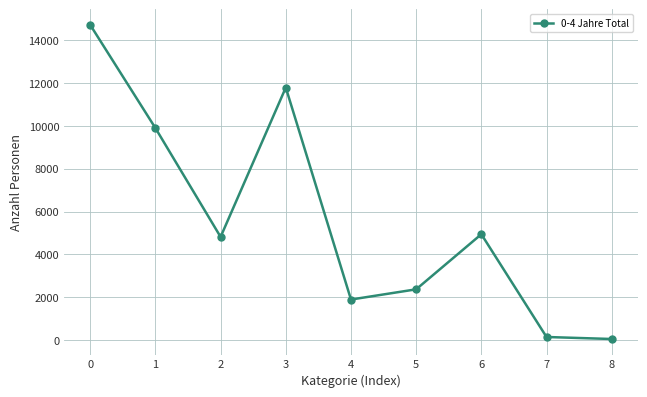

Where is the first local minimum?

2